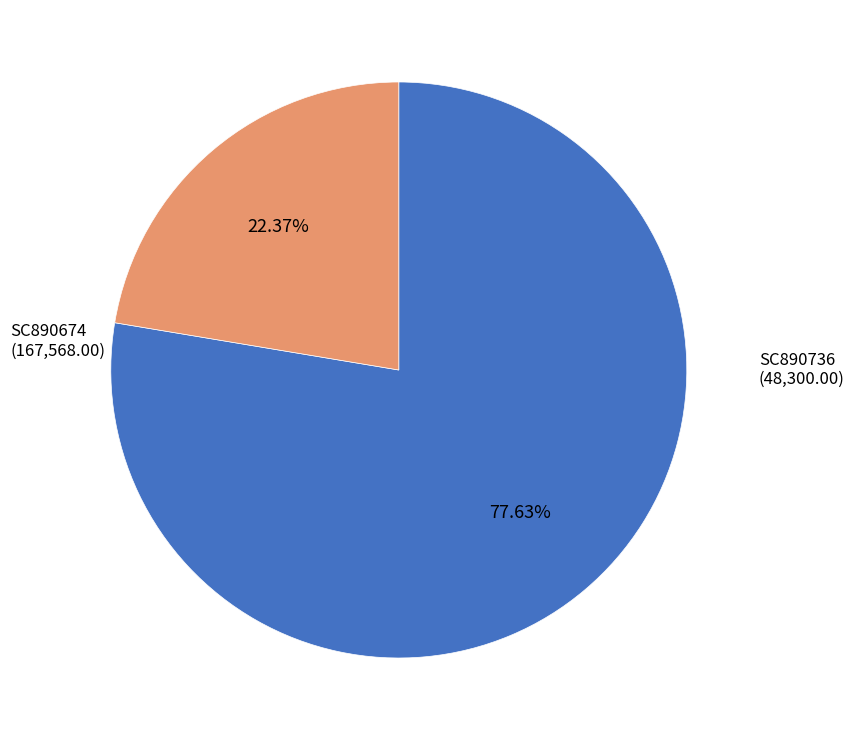

Does any single category account for the majority?

Yes